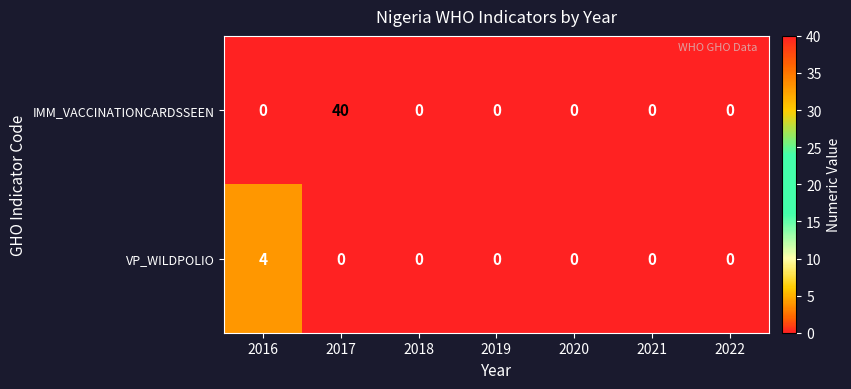

List the series in order of their overall mean, lowest first.

VP_WILDPOLIO, IMM_VACCINATIONCARDSSEEN